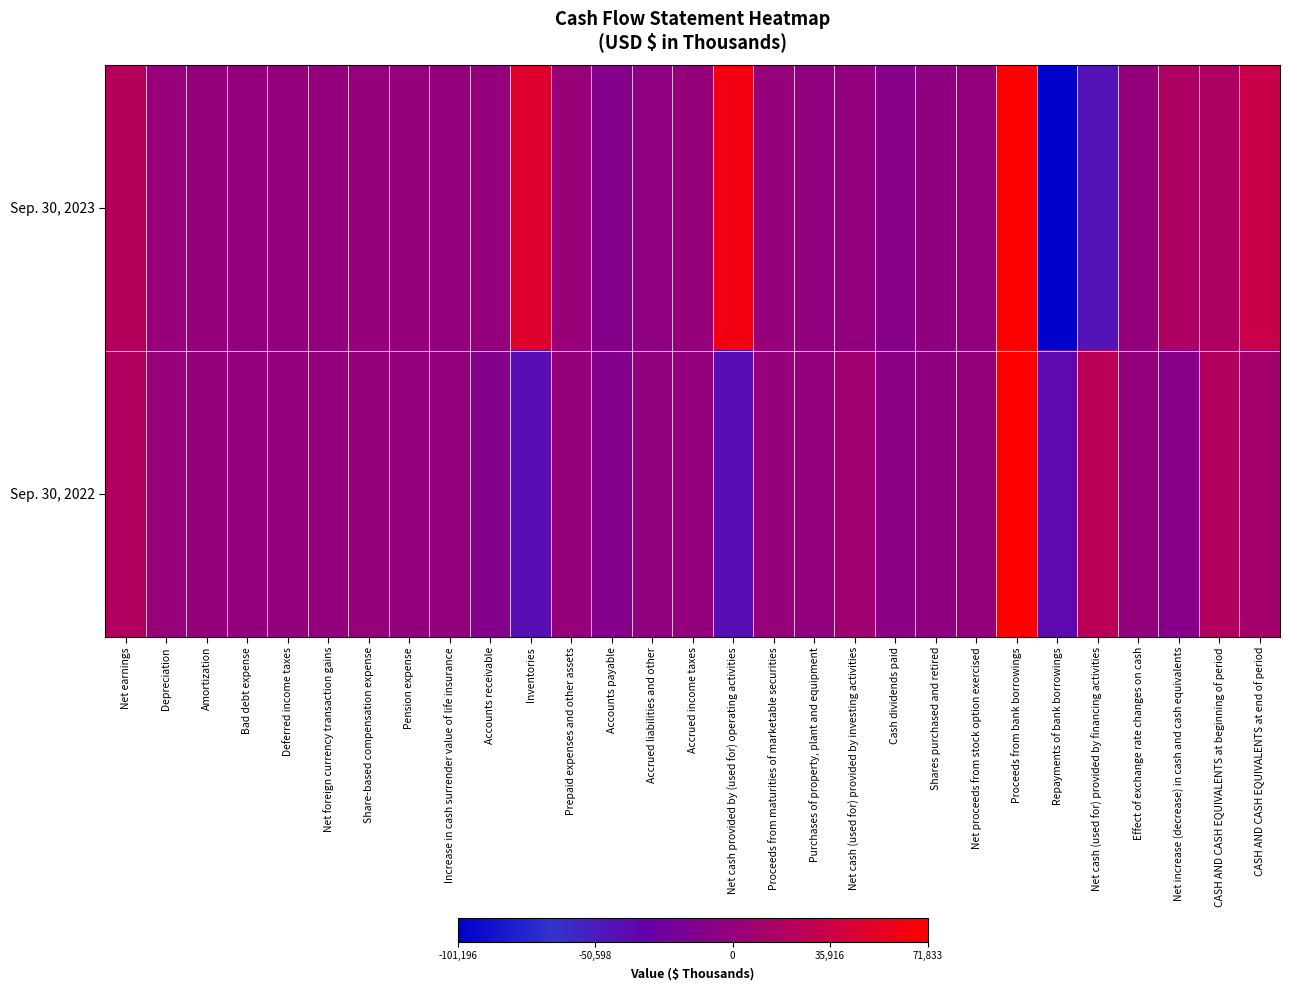

Reading left to right, transcribe all the data shown in this chart.

Sep. 30, 2023: Net earnings=21646	Depreciation=1930	Amortization=204	Bad debt expense=107	Deferred income taxes=-82	Net foreign currency transaction gains=-9	Share-based compensation expense=996	Pension expense=970	Increase in cash surrender value of life insurance=-315	Accounts receivable=-6	Inventories=48442	Prepaid expenses and other assets=2775	Accounts payable=-10164	Accrued liabilities and other=-4331	Accrued income taxes=775	Net cash provided by (used for) operating activities=62938	Proceeds from maturities of marketable securities=1015	Purchases of property, plant and equipment=-2565	Net cash (used for) provided by investing activities=-1550	Cash dividends paid=-9285	Shares purchased and retired=-3439	Net proceeds from stock option exercised=33	Proceeds from bank borrowings=70060	Repayments of bank borrowings=-101196	Net cash (used for) provided by financing activities=-44500	Effect of exchange rate changes on cash=-367	Net increase (decrease) in cash and cash equivalents=16521	CASH AND CASH EQUIVALENTS at beginning of period=16876	CASH AND CASH EQUIVALENTS at end of period=33397
Sep. 30, 2022: Net earnings=19318	Depreciation=1840	Amortization=213	Bad debt expense=135	Deferred income taxes=-215	Net foreign currency transaction gains=-233	Share-based compensation expense=1157	Pension expense=53	Increase in cash surrender value of life insurance=-450	Accounts receivable=-11188	Inventories=-41134	Prepaid expenses and other assets=1319	Accounts payable=-10116	Accrued liabilities and other=-2571	Accrued income taxes=-139	Net cash provided by (used for) operating activities=-42068	Proceeds from maturities of marketable securities=1495	Purchases of property, plant and equipment=-1515	Net cash (used for) provided by investing activities=8030	Cash dividends paid=-6878	Shares purchased and retired=-3264	Net proceeds from stock option exercised=276	Proceeds from bank borrowings=71833	Repayments of bank borrowings=-37168	Net cash (used for) provided by financing activities=24787	Effect of exchange rate changes on cash=-612	Net increase (decrease) in cash and cash equivalents=-9863	CASH AND CASH EQUIVALENTS at beginning of period=19711	CASH AND CASH EQUIVALENTS at end of period=9848